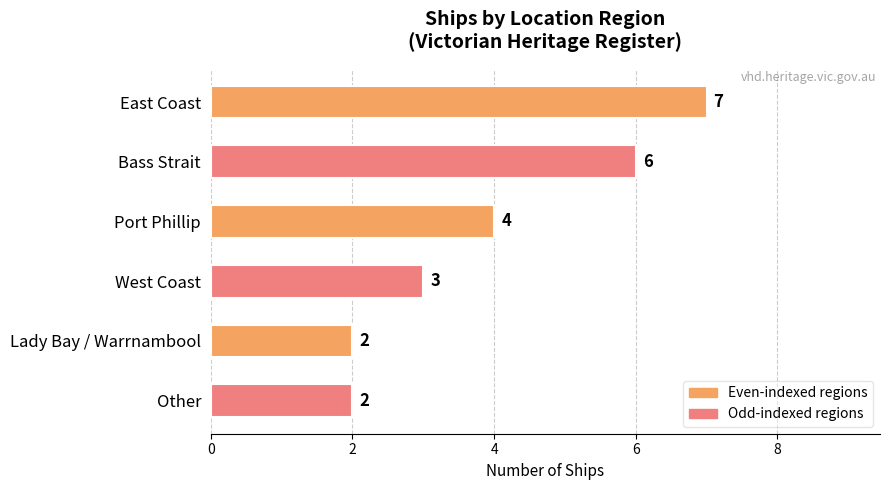

Reading top to bottom, transcribe all the data shown in this chart.

East Coast=7	Bass Strait=6	Port Phillip=4	West Coast=3	Lady Bay / Warrnambool=2	Other=2